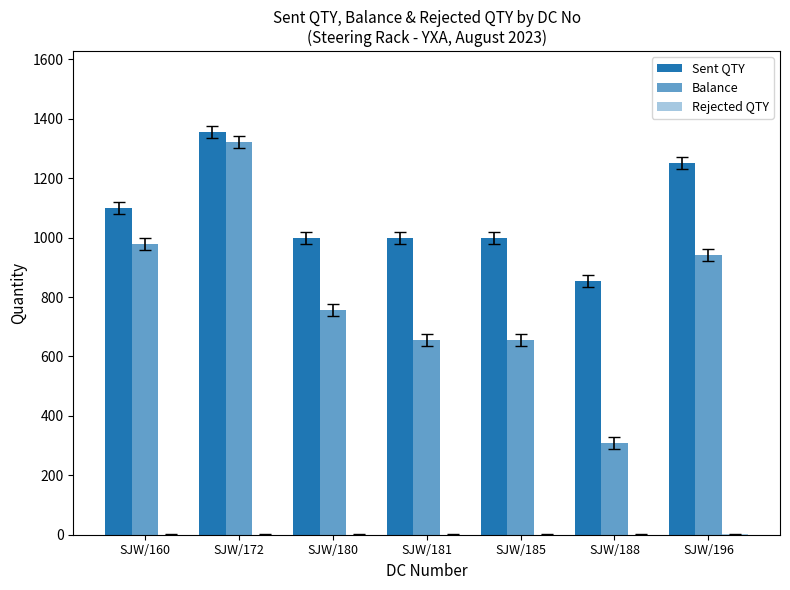

Count the Rejected QTY values in the range 0 to 1.

7